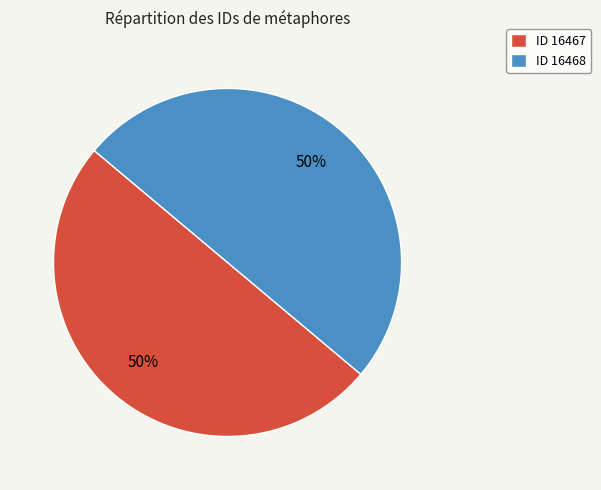

Combined, do ID 16468 and ID 16467 account for over 50%?

Yes